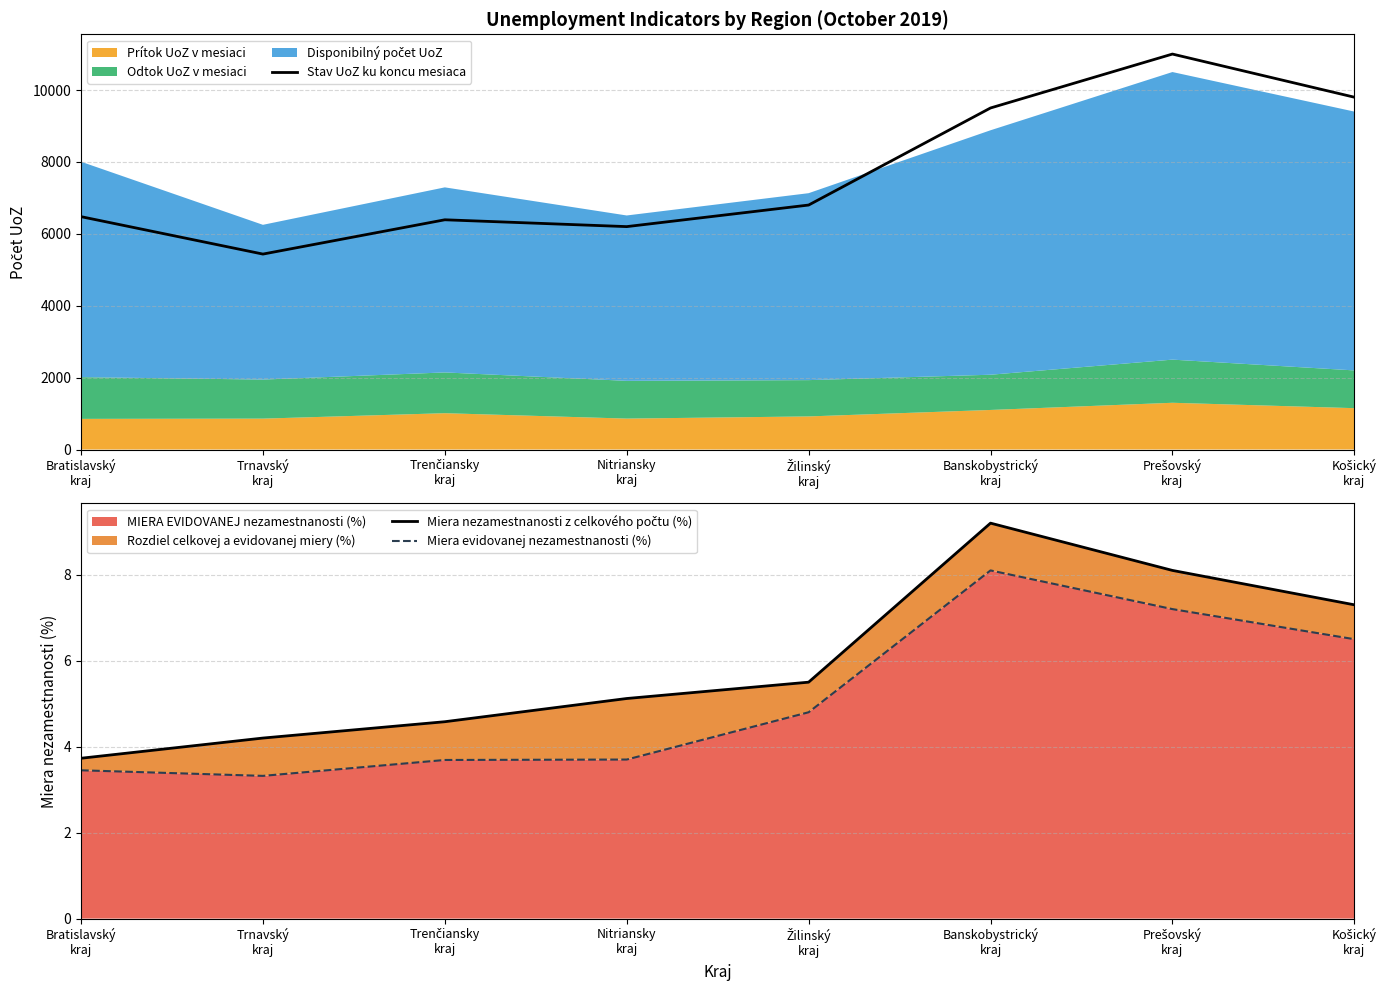

Count the number of categories in the chart.

8